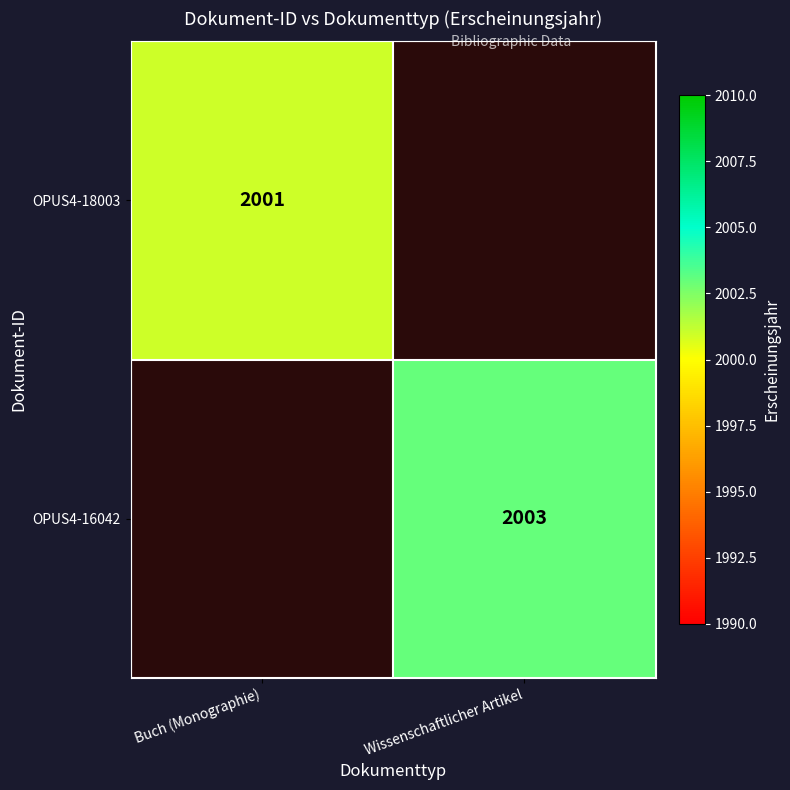

Which has a higher value, Buch (Monographie) or Wissenschaftlicher Artikel?

Wissenschaftlicher Artikel